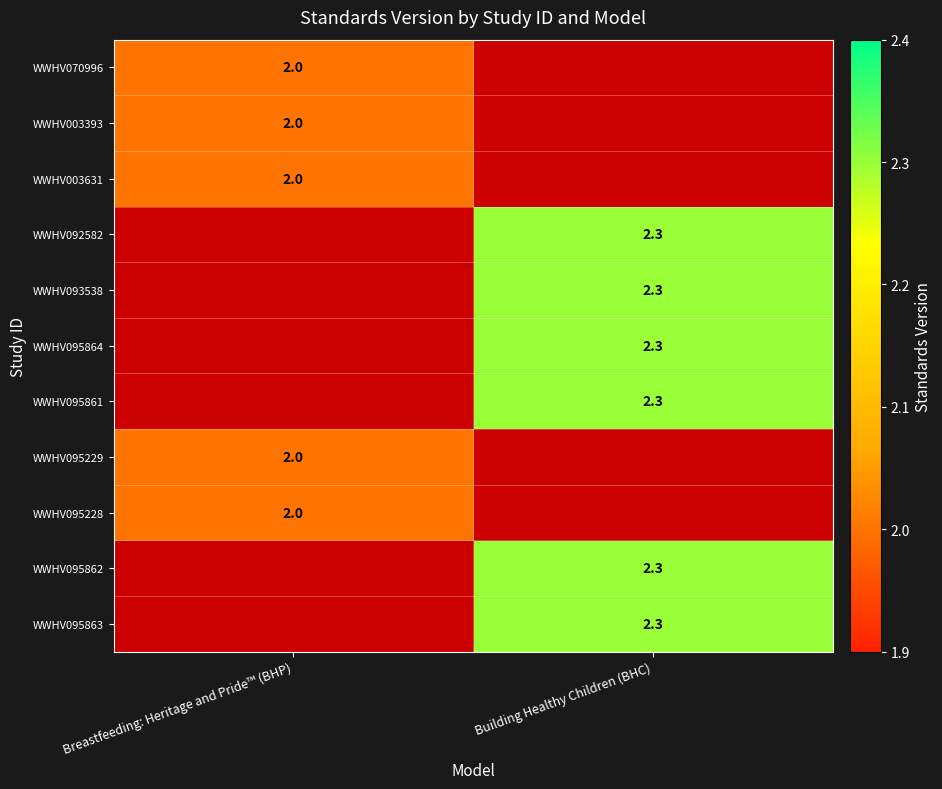

Is the value of WWHV095229 at Breastfeeding: Heritage and Pride™ (BHP) greater than the value of WWHV095864 at Building Healthy Children (BHC)?

No